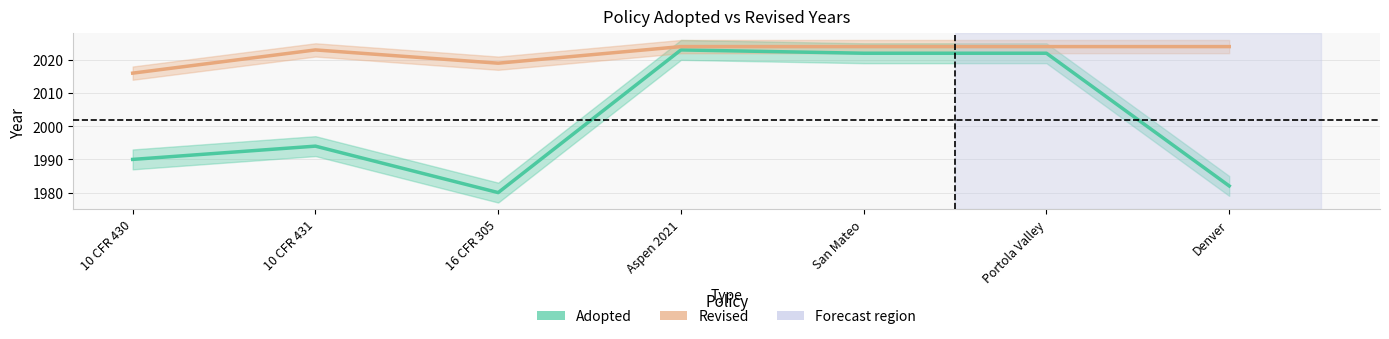

The Adopted series shows 820 at San Mateo. True or false?

False